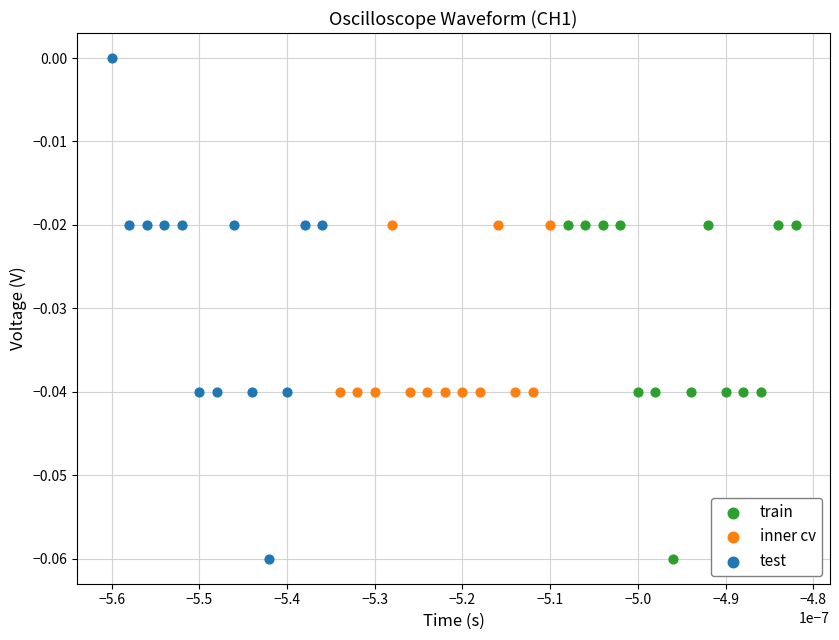

What are all the series names shown in the legend?

train, inner cv, test